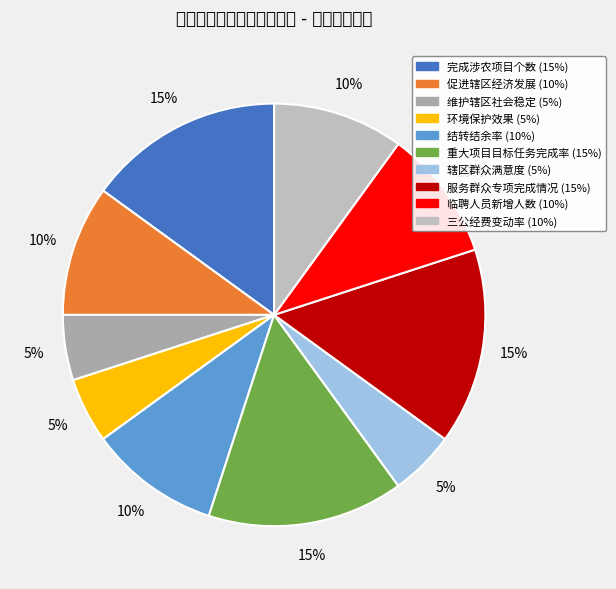

Count the number of slices in the pie.

10